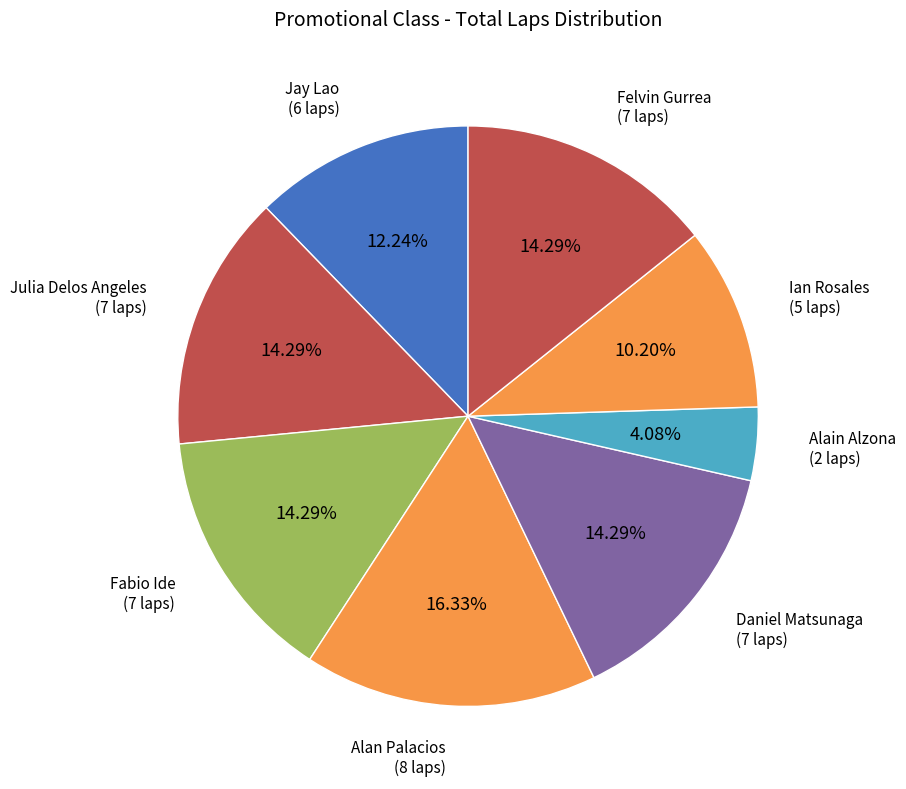

What percentage do Ian Rosales and Fabio Ide together represent?

24.5%